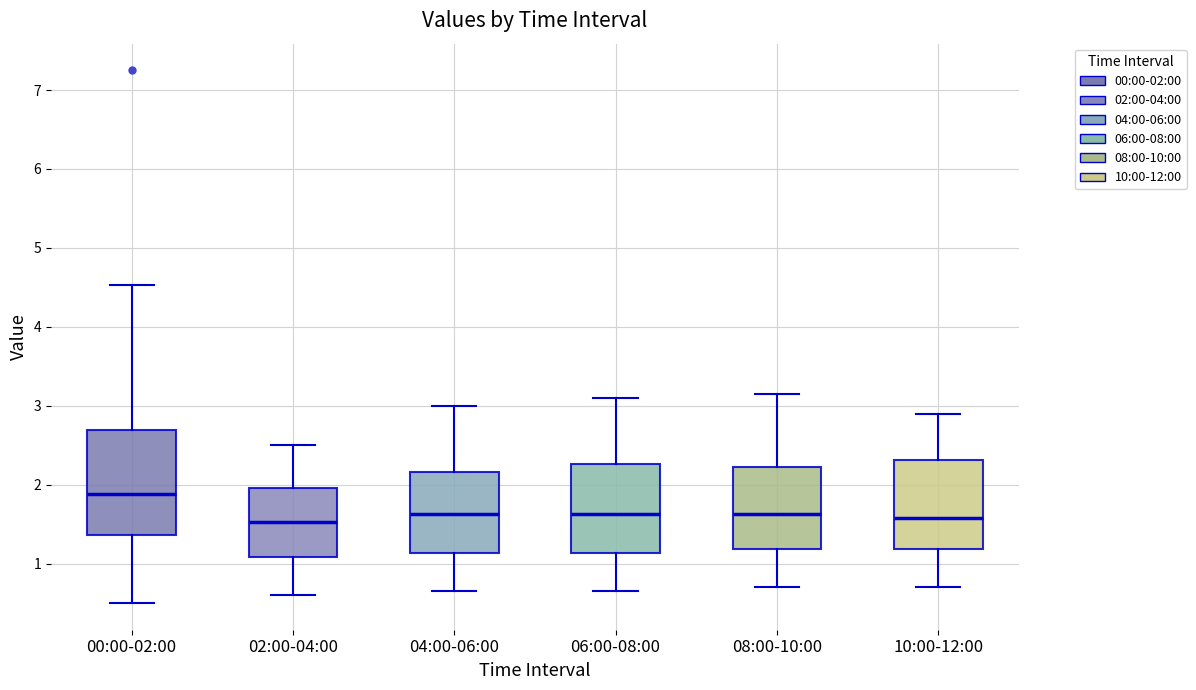

Which box is the tallest, from its lower edge to its upper edge?

00:00-02:00